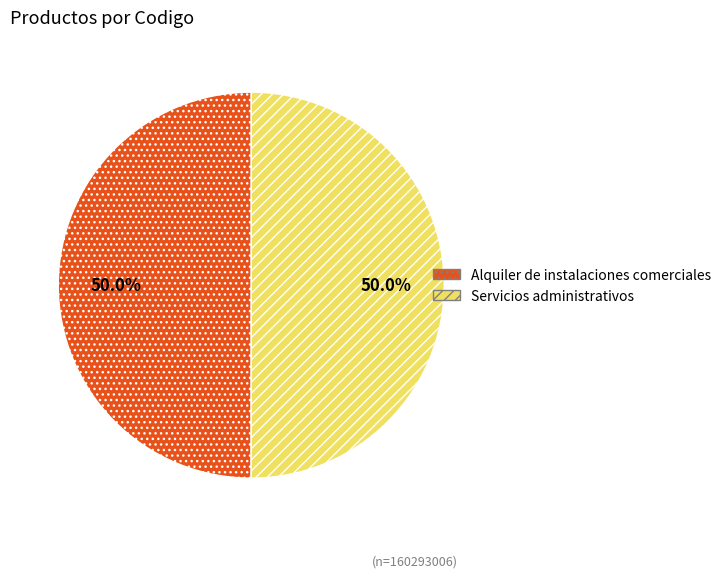

Approximately how many times larger is the value at Alquiler de instalaciones comerciales compared to Servicios administrativos?

1.0